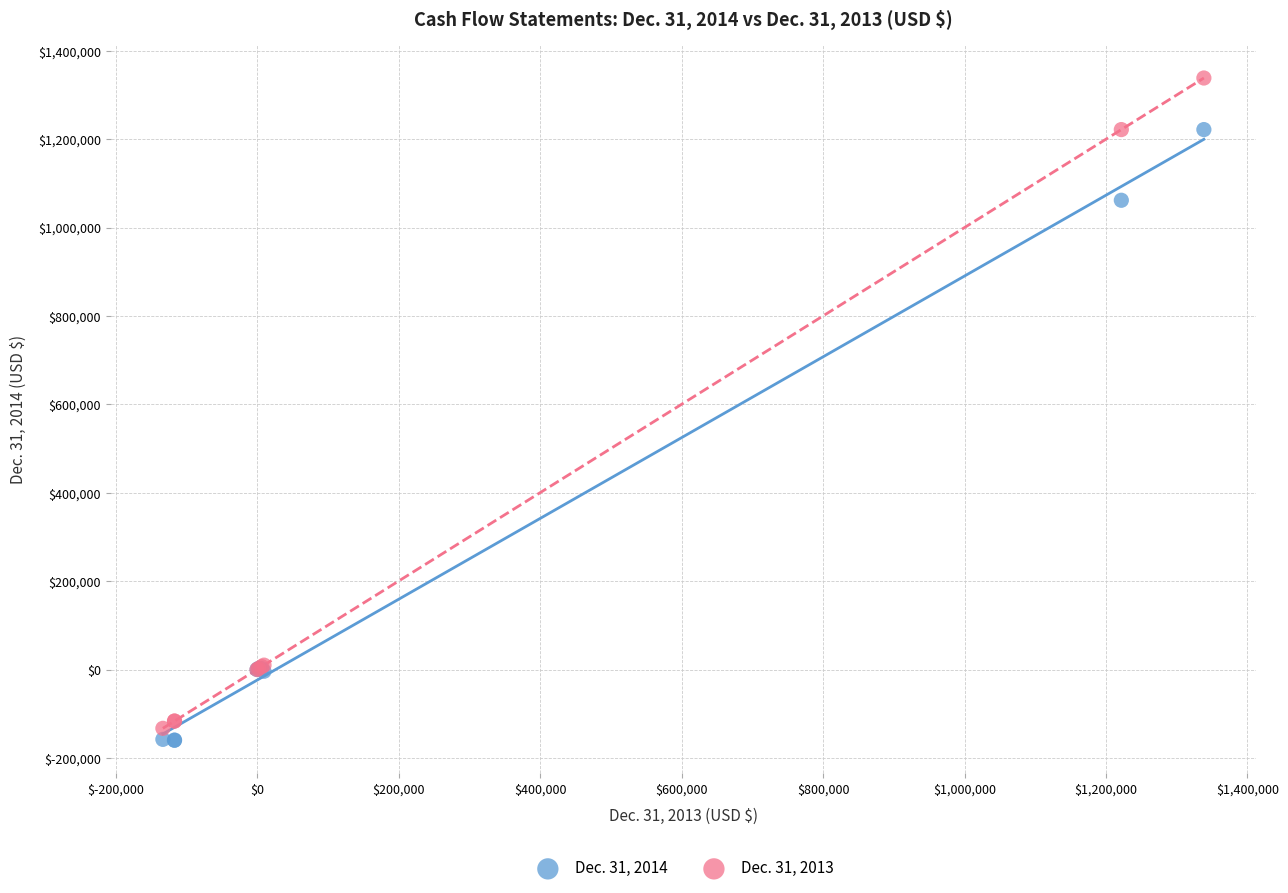

Across all series, what Y value is closest to 589203?

1061726